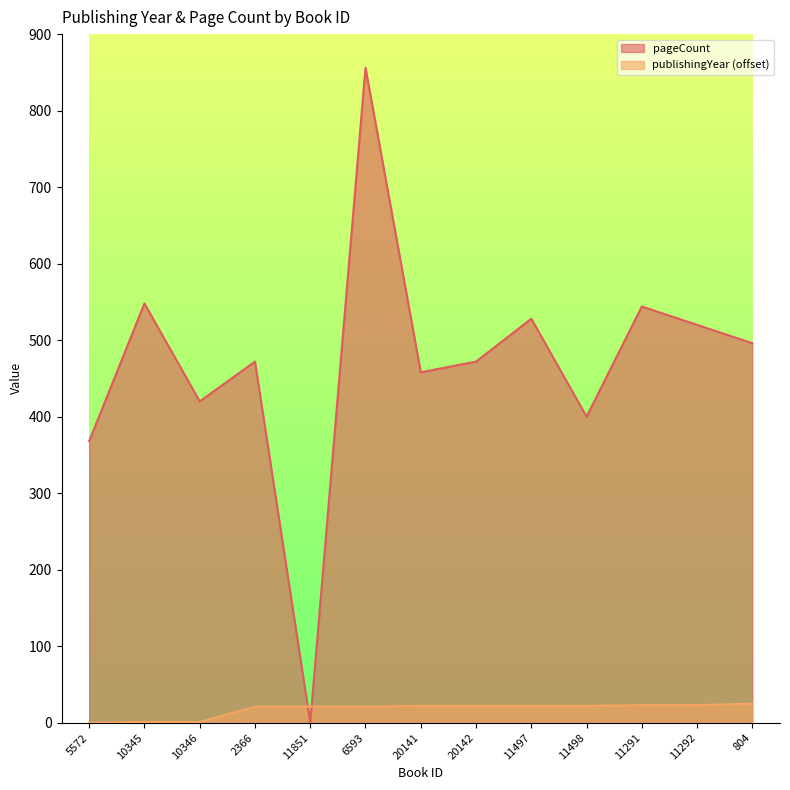

Where is the first local minimum for pageCount?

10346